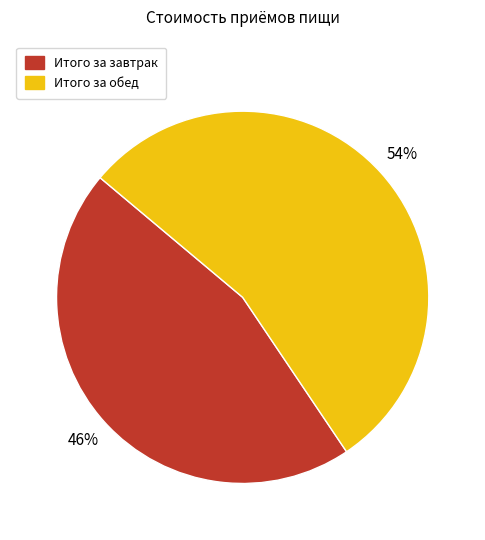

Rank the categories by value from highest to lowest.

Итого за обед, Итого за завтрак